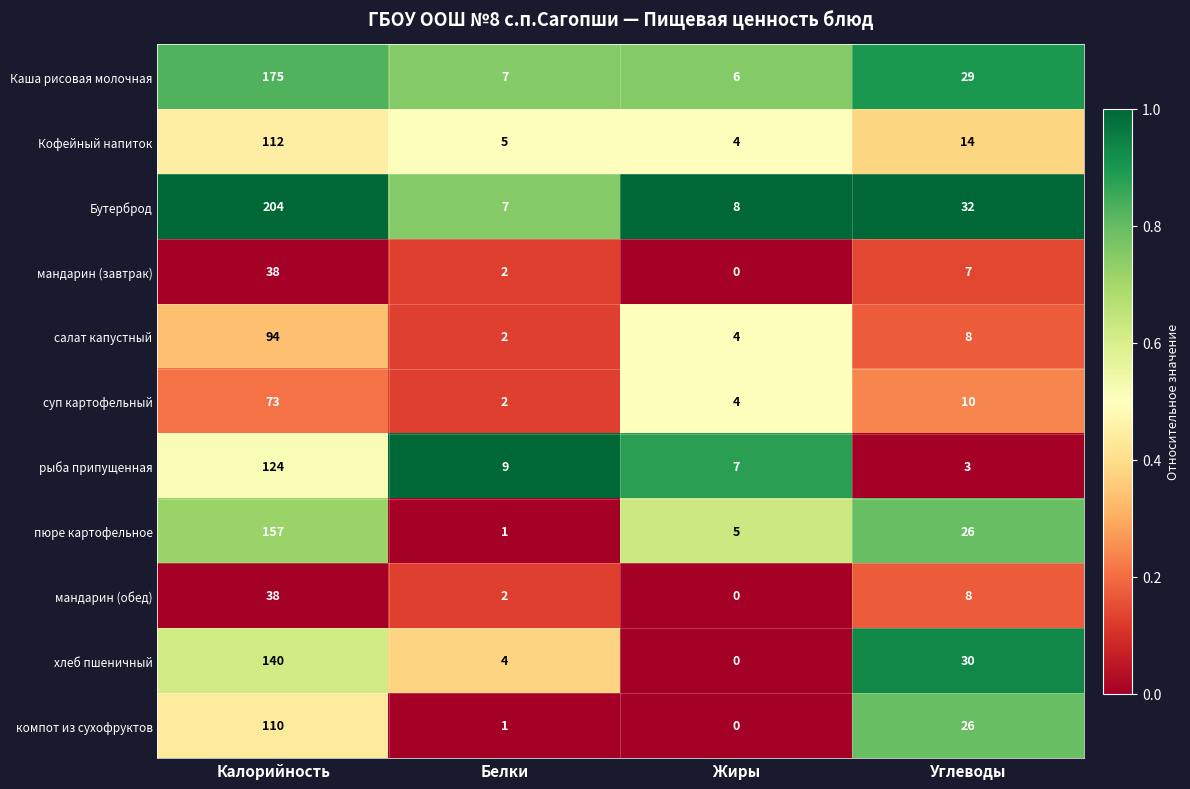

The value of мандарин (завтрак) at Калорийность is 67. True or false?

False